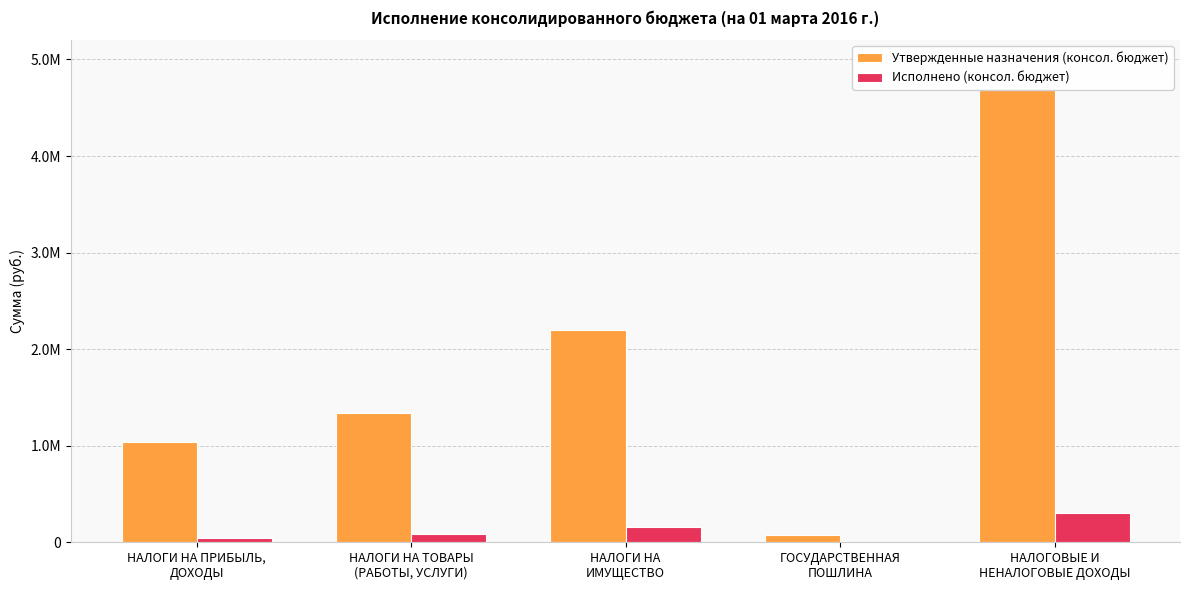

Is it true that Утвержденные назначения (консол. бюджет) equals 7350123.0 at НАЛОГОВЫЕ И
НЕНАЛОГОВЫЕ ДОХОДЫ?

False